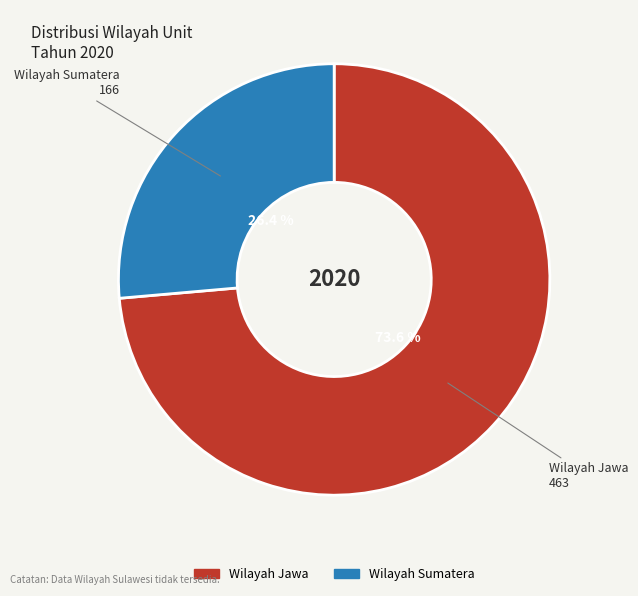

Approximately how many times larger is the value at Wilayah Jawa compared to Wilayah Sumatera?

2.8